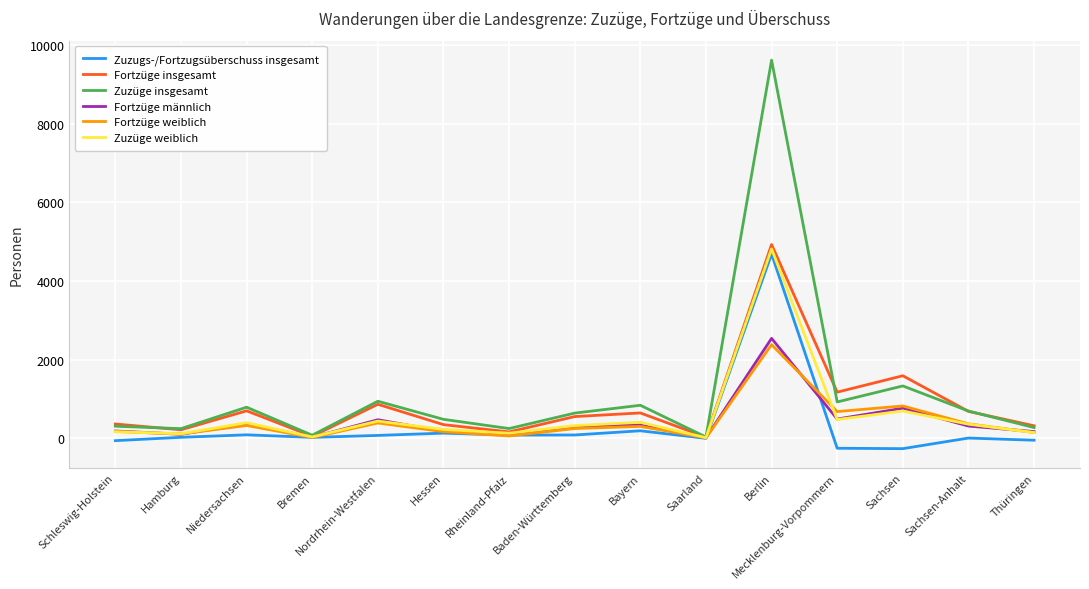

Which series has the widest spread of values?

Zuzüge insgesamt